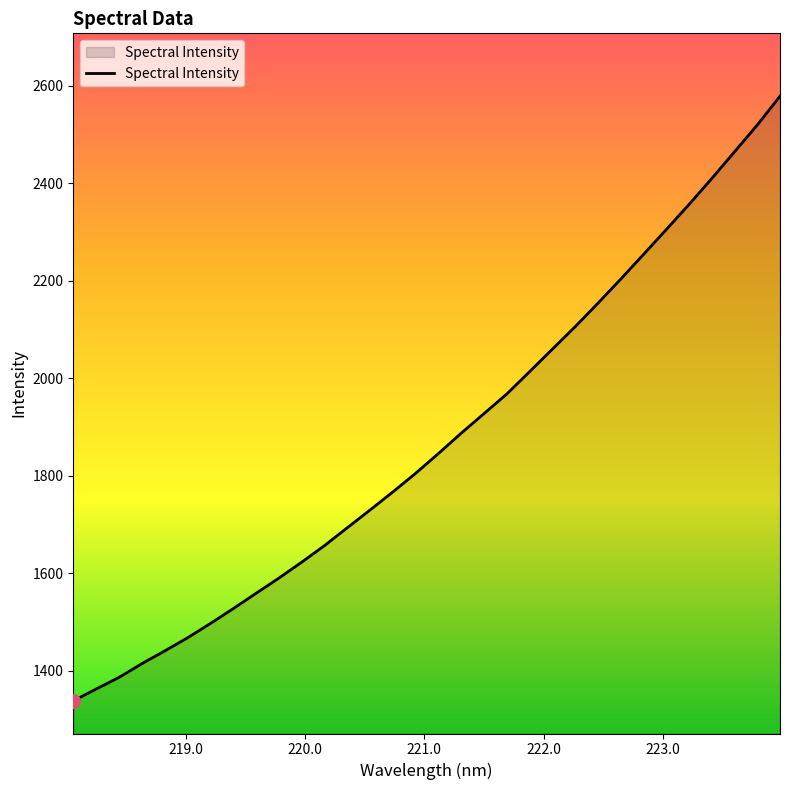

What is the difference between the maximum and minimum values?

1239.8